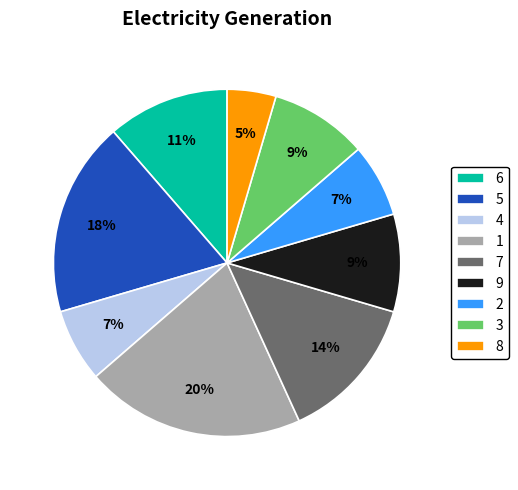

To the nearest percent, what is the difference between the 5 and 4 slice percentages?

11%